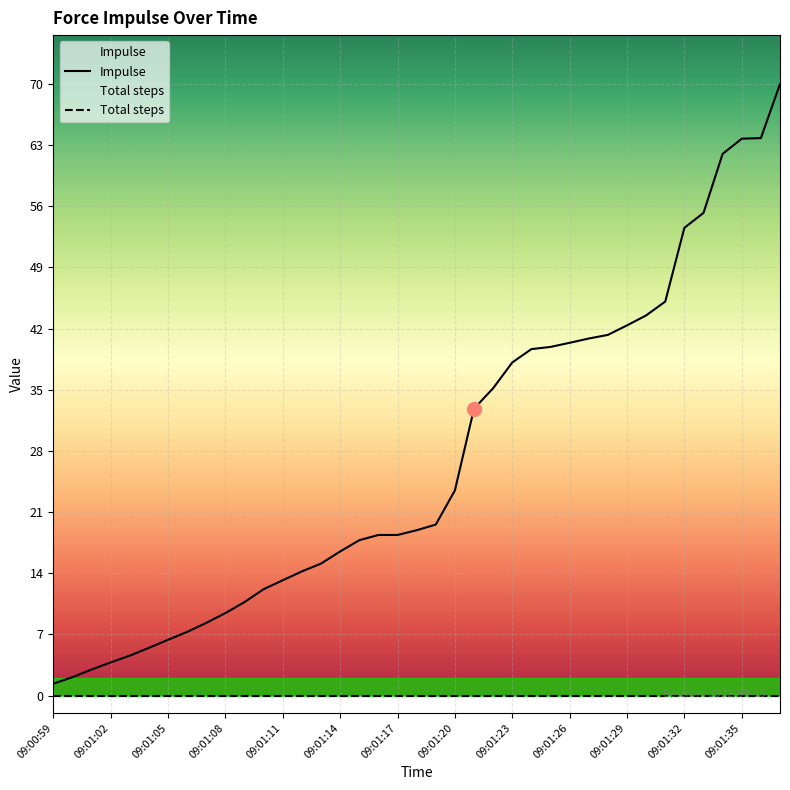

Rank the categories by value from lowest to highest.

09:00:59, 09:01:00, 09:01:01, 09:01:02, 09:01:03, 09:01:04, 09:01:05, 09:01:06, 09:01:07, 09:01:08, 09:01:09, 09:01:10, 09:01:11, 09:01:12, 09:01:13, 09:01:14, 09:01:15, 09:01:16, 09:01:17, 09:01:18, 09:01:19, 09:01:20, 09:01:21, 09:01:22, 09:01:23, 09:01:24, 09:01:25, 09:01:26, 09:01:27, 09:01:28, 09:01:29, 09:01:30, 09:01:31, 09:01:32, 09:01:33, 09:01:34, 09:01:35, 09:01:36, 09:01:37